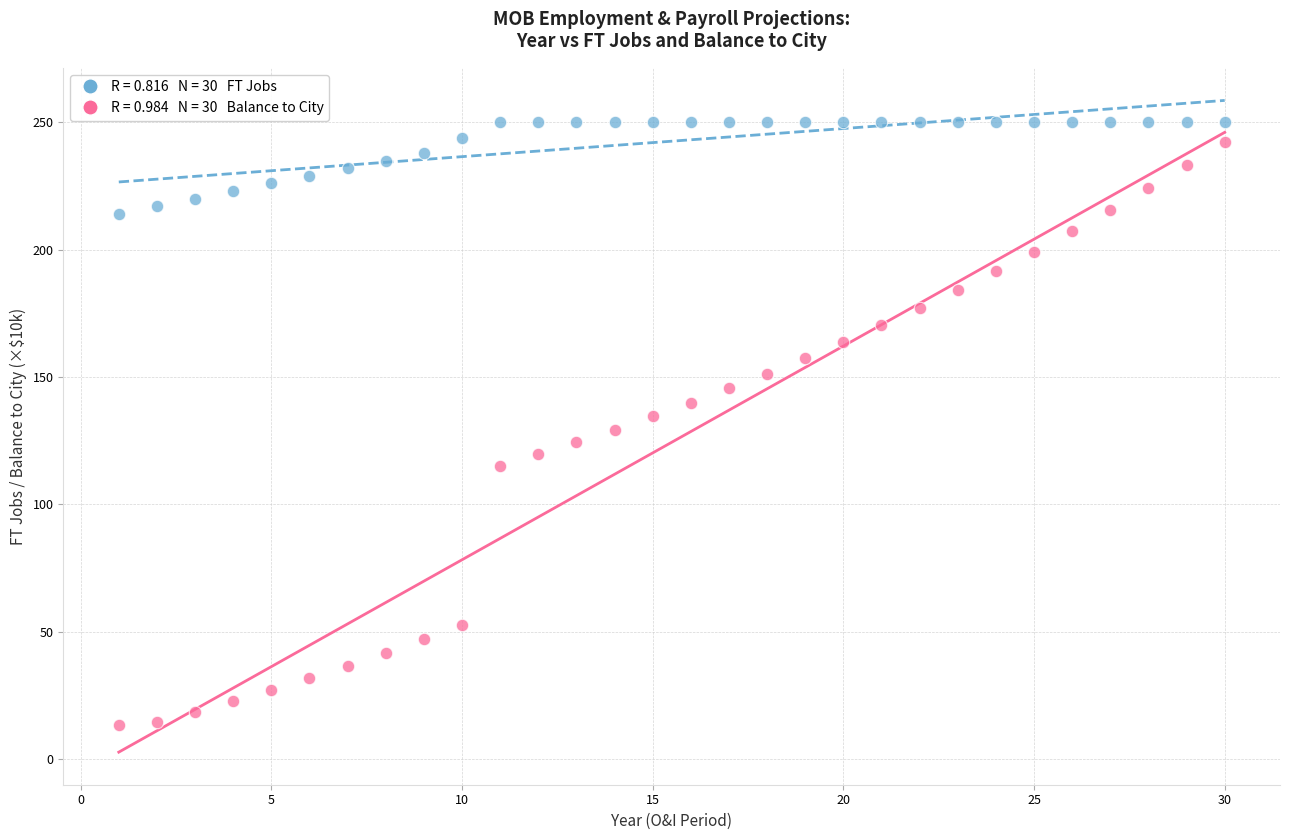

Across all data points, what is the range of Y values (max minus min)?

236.5